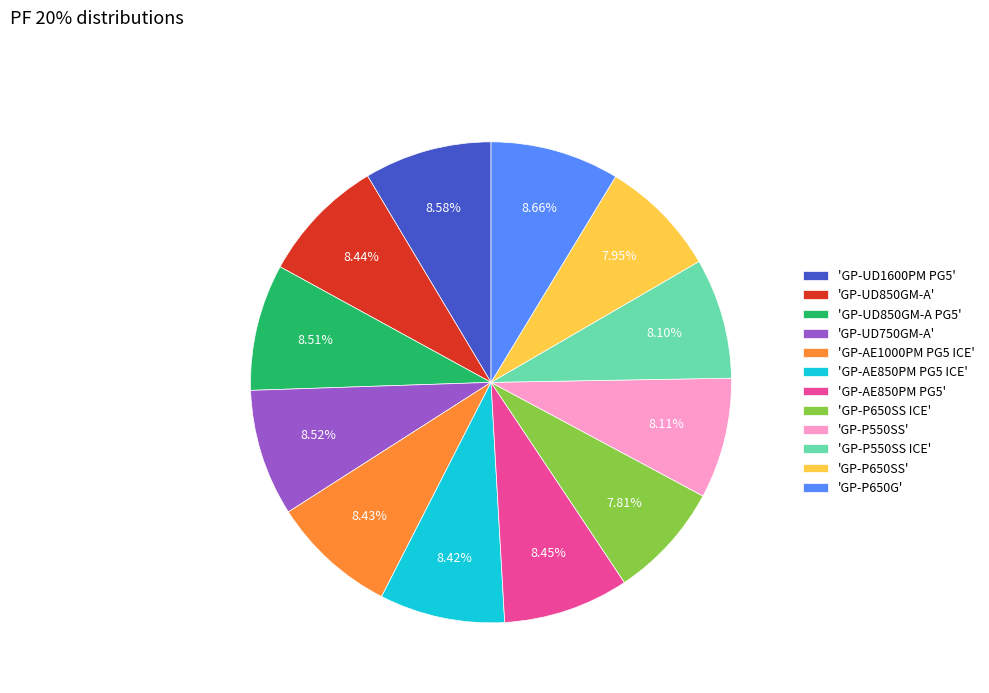

Does any single category account for the majority?

No